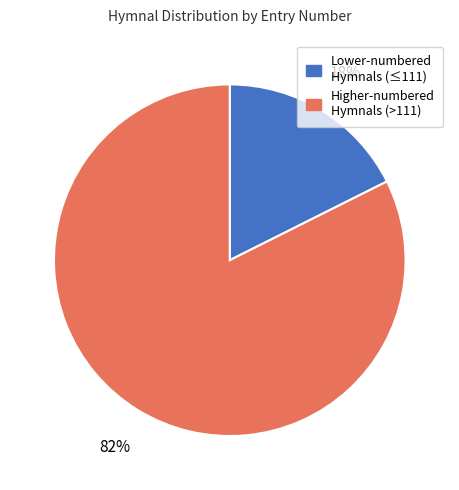

Is there any slice that represents more than half of the pie?

Yes